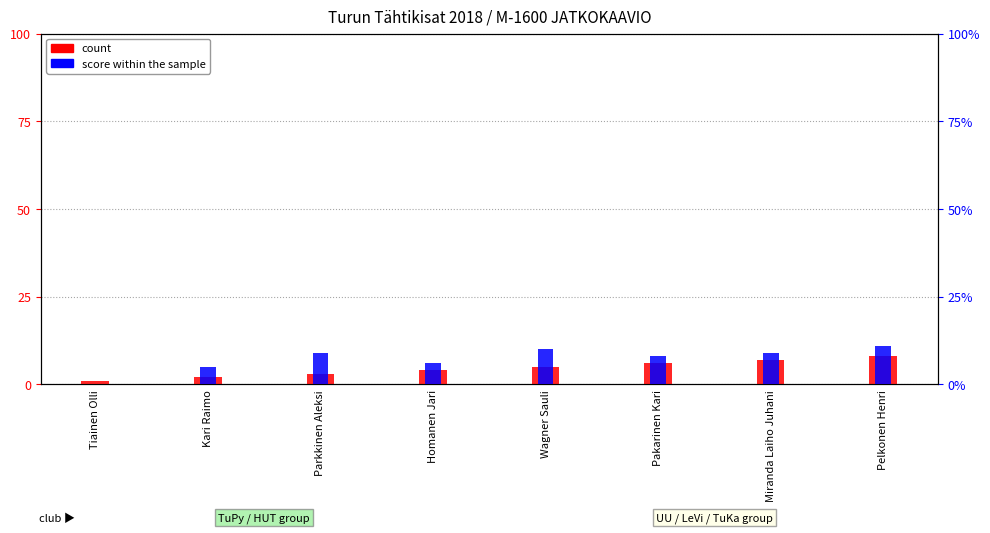

Read the count value at Miranda Laiho Juhani.

7